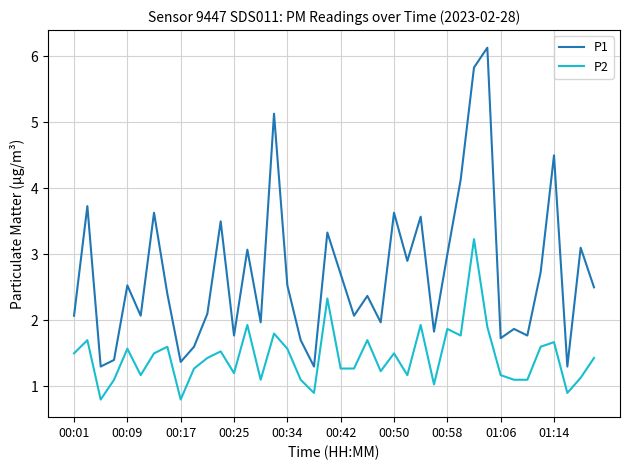

At how many categories does at least one series exceed 1?

40